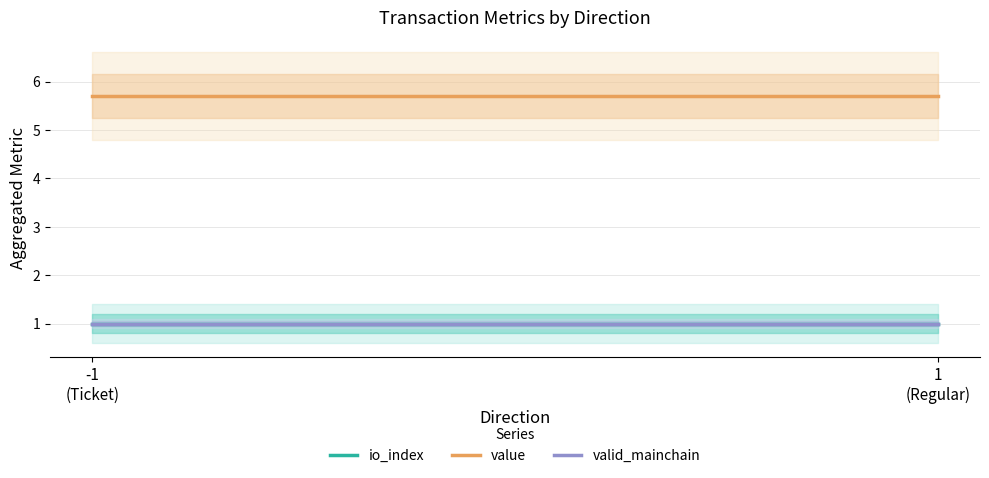

What position from the right is -1
(Ticket)?

2